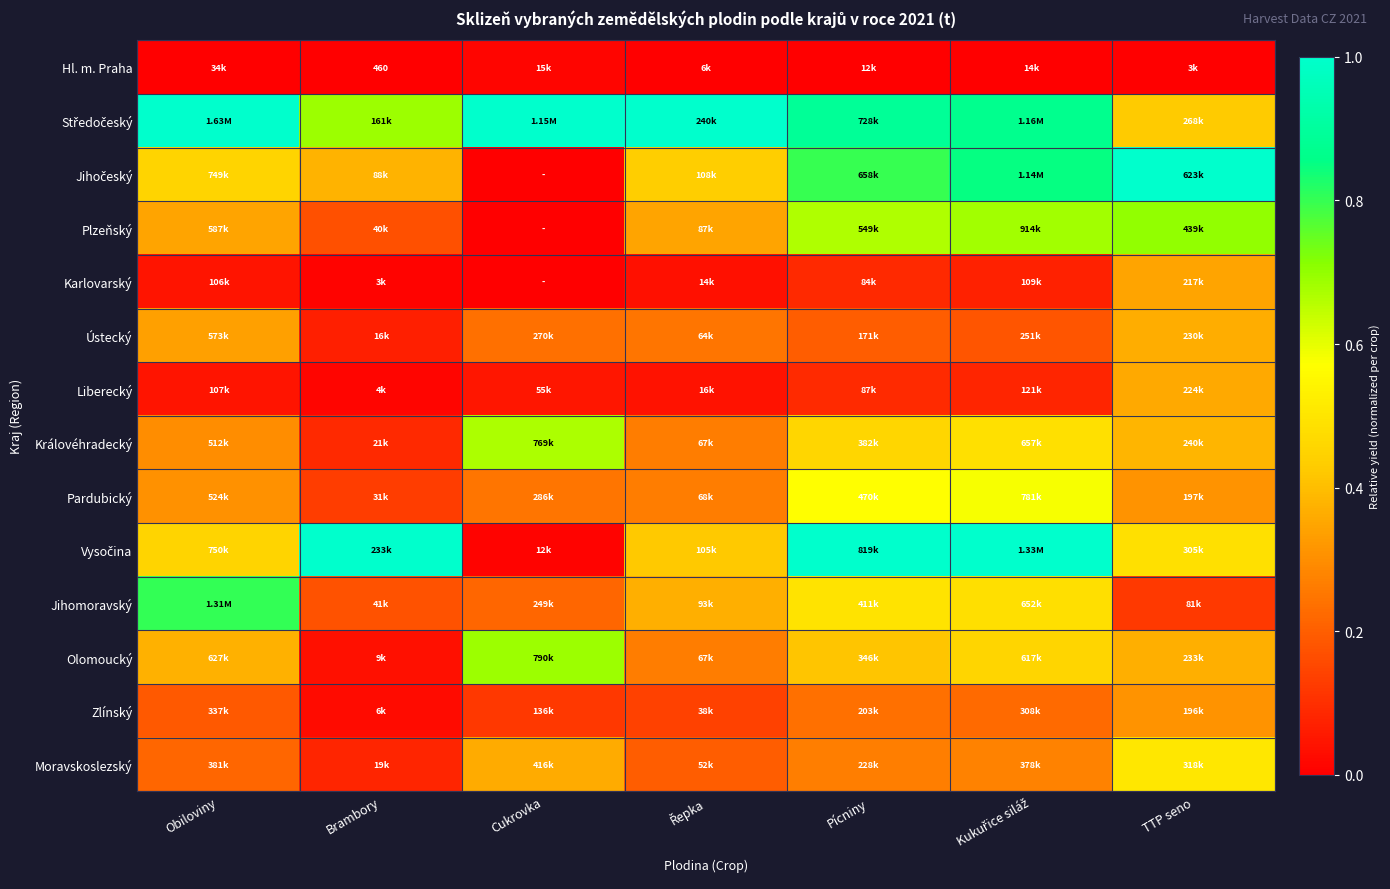

What is the spread (max minus min) of values at Řepka?

1.0